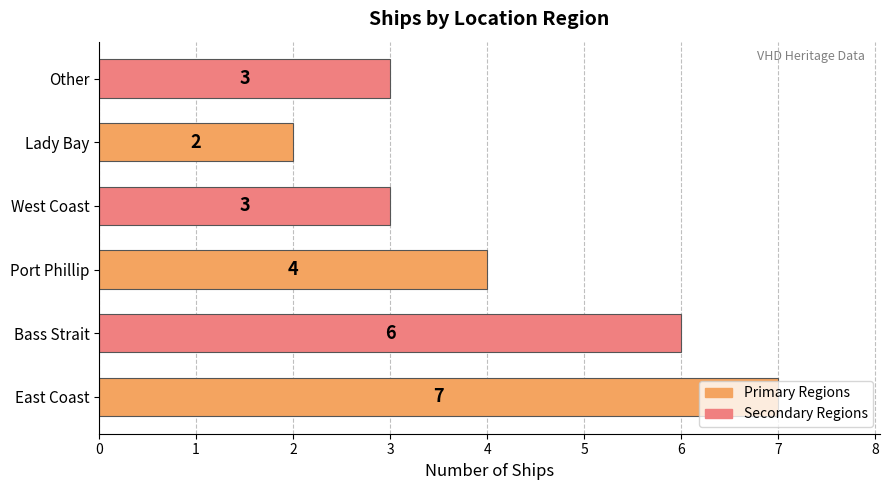

What is the greatest value displayed?

7